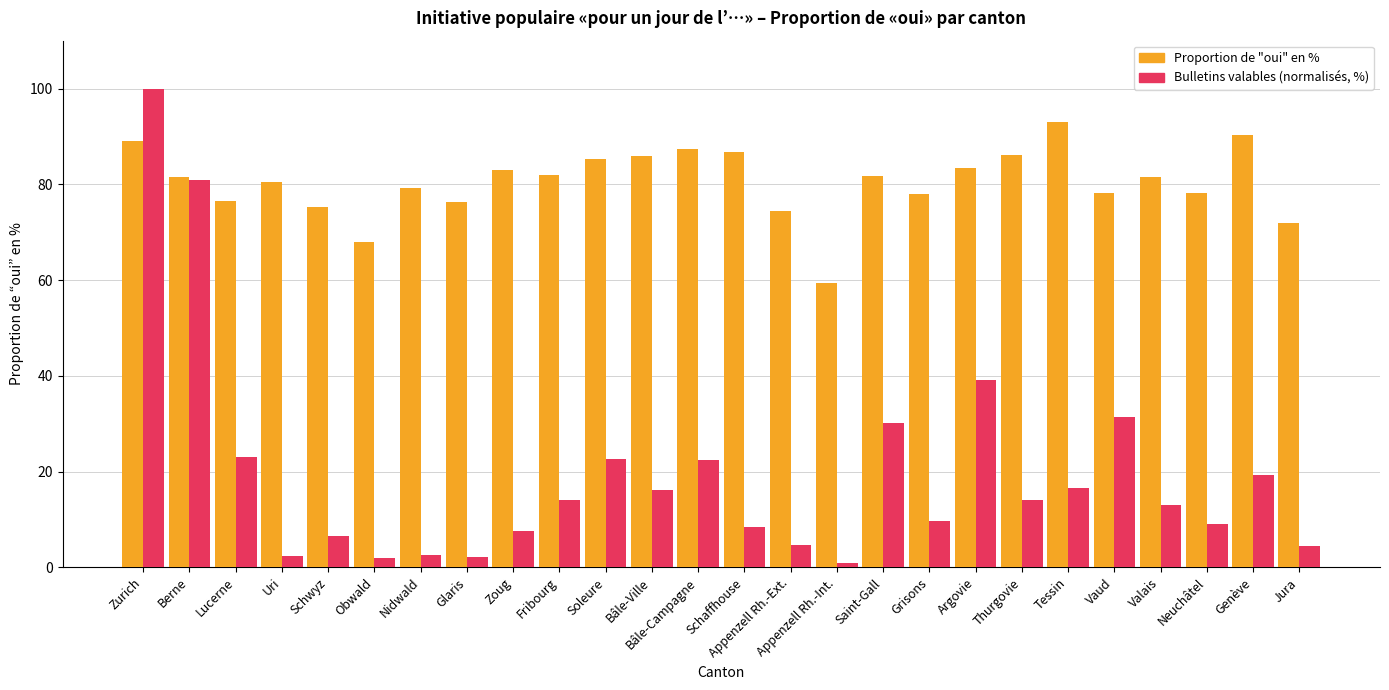

What is the label of the 25th bar from the right?

Berne